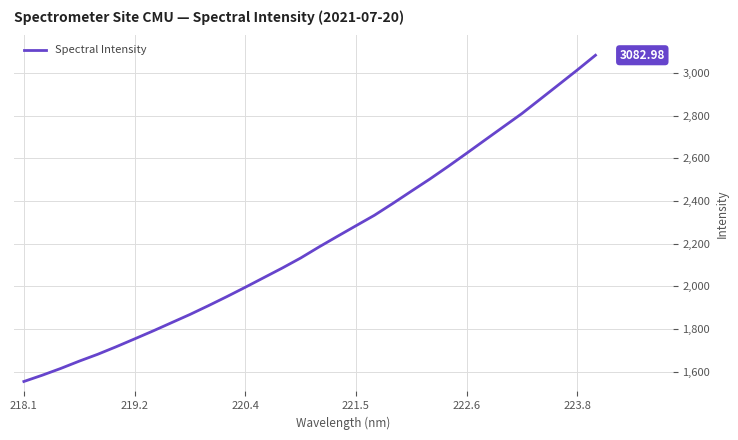

What is the difference between the maximum and minimum values?

1528.5